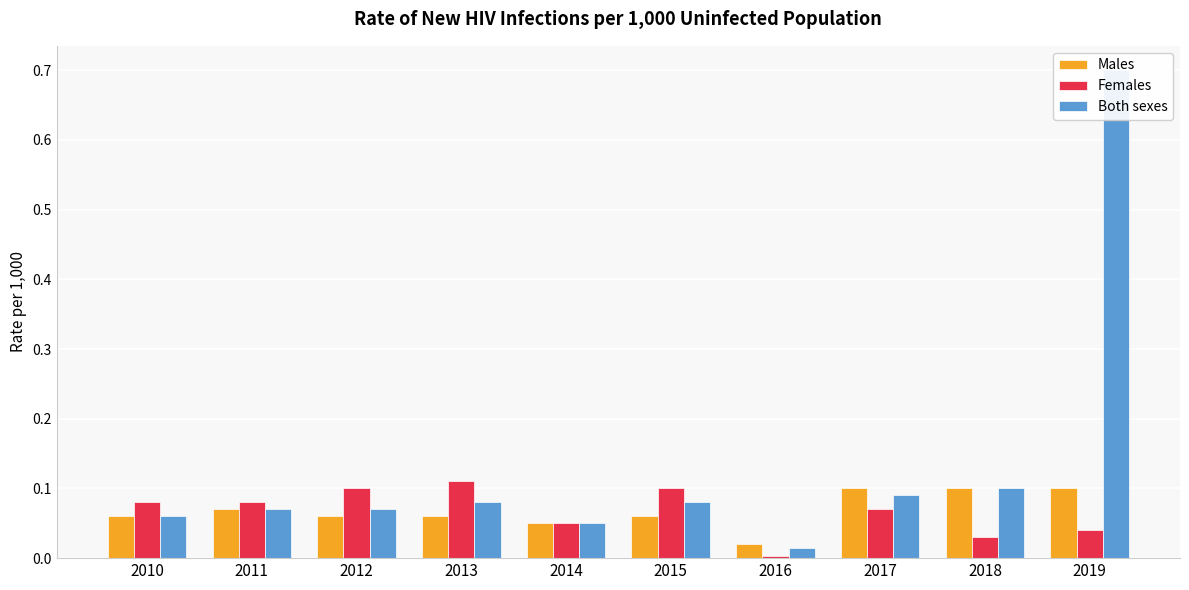

Reading left to right, extract all data points from this chart.

Males: 0.1	0.1	0.1	0.1	0.1	0.1	0.0	0.1	0.1	0.1
Females: 0.1	0.1	0.1	0.1	0.1	0.1	0.0	0.1	0.0	0.0
Both sexes: 0.1	0.1	0.1	0.1	0.1	0.1	0.0	0.1	0.1	0.7